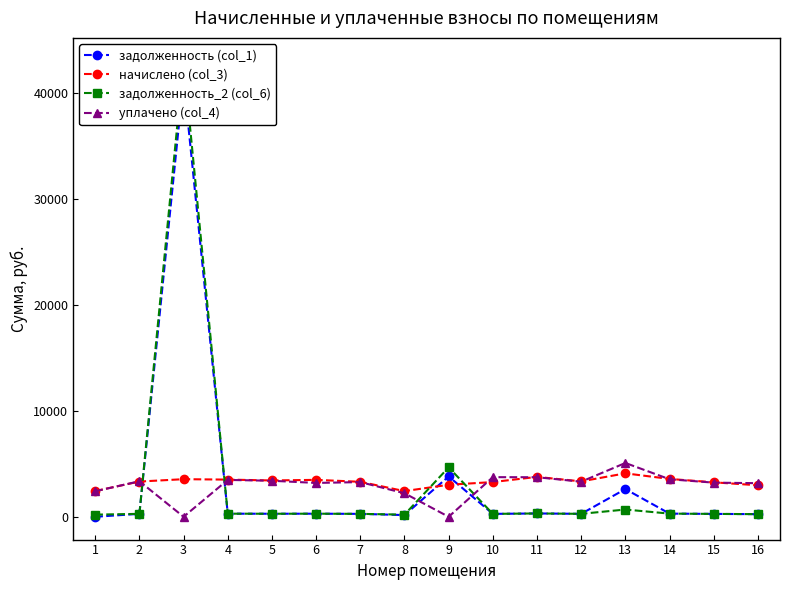

At which category is the sum across all series the highest?

3